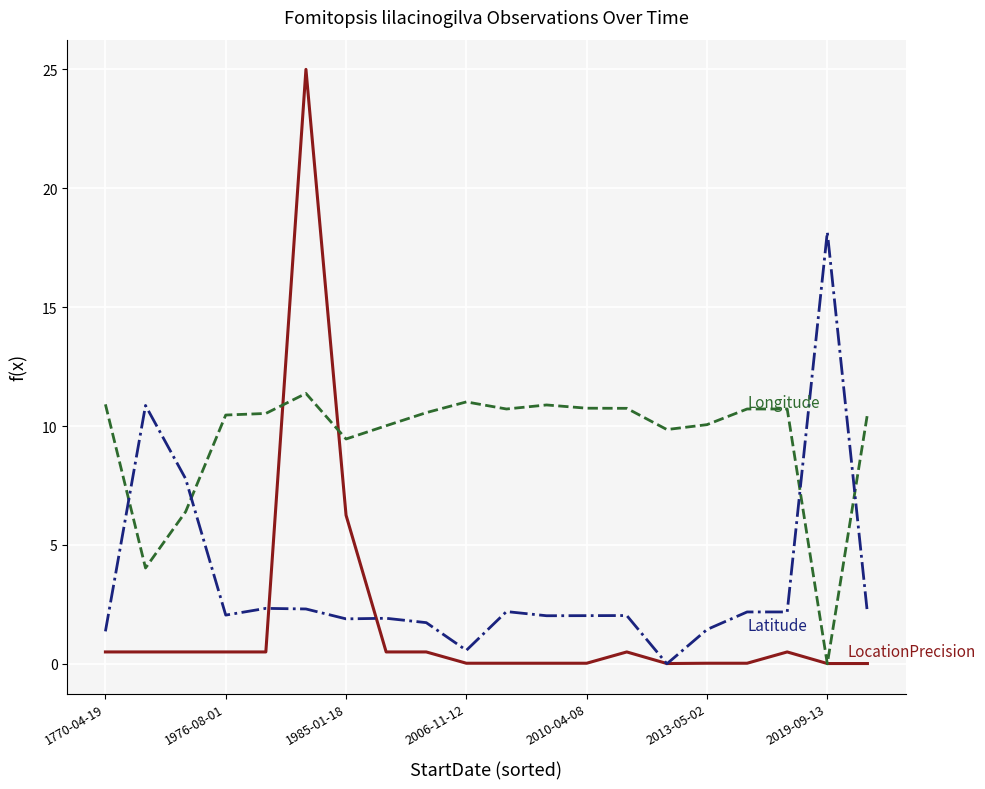

What is the greatest value displayed?

25.0